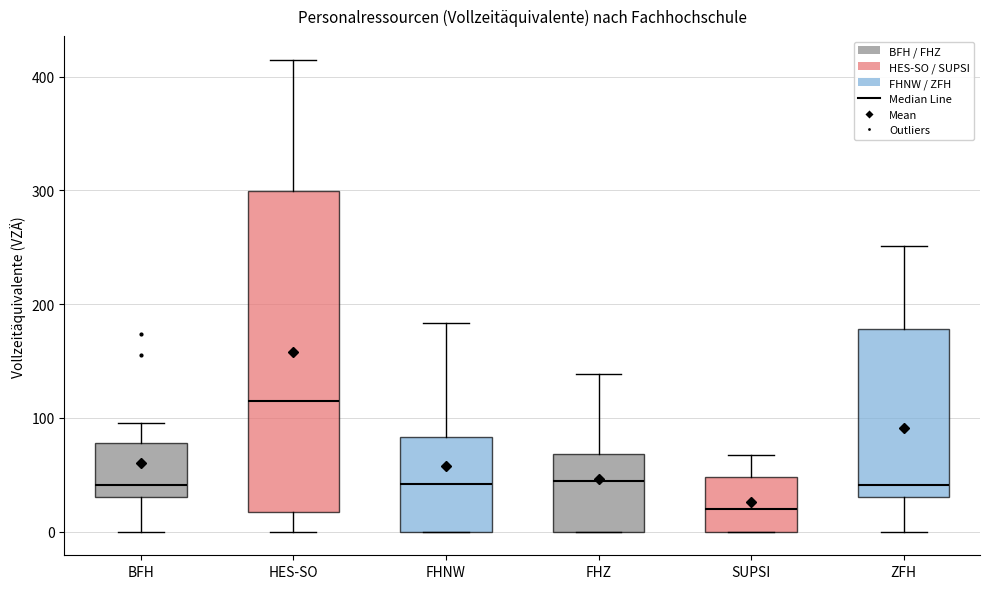

Reading left to right, read every box against the y-axis: the position of its median line, the range the box covers, and the ends of its whiskers. The values are not printed on the chart, so give them approximately, as read against the axis.

BFH: median 40, box 30 to 80, whiskers 0 to 100
HES-SO: median 110, box 20 to 300, whiskers 0 to 410
FHNW: median 40, box 0 to 80, whiskers 0 to 180
FHZ: median 40, box 0 to 70, whiskers 0 to 140
SUPSI: median 20, box 0 to 50, whiskers 0 to 70
ZFH: median 40, box 30 to 180, whiskers 0 to 250